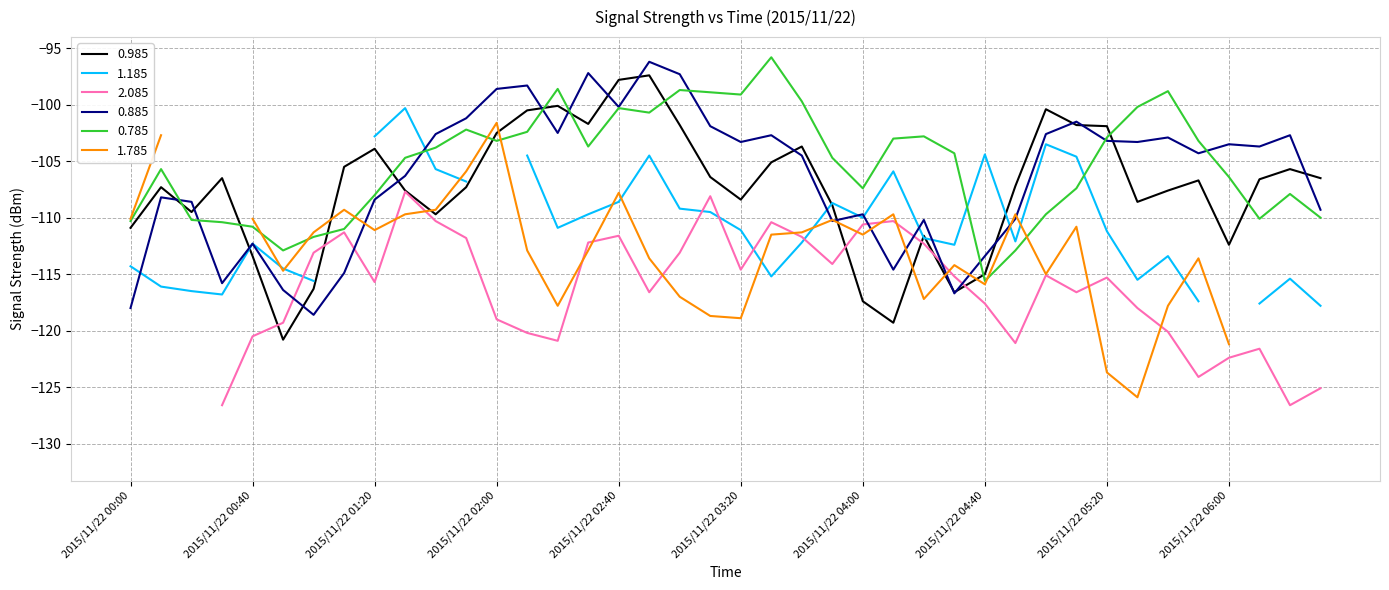

At which category does 0.785 reach its first local peak?

2015/11/22 00:10